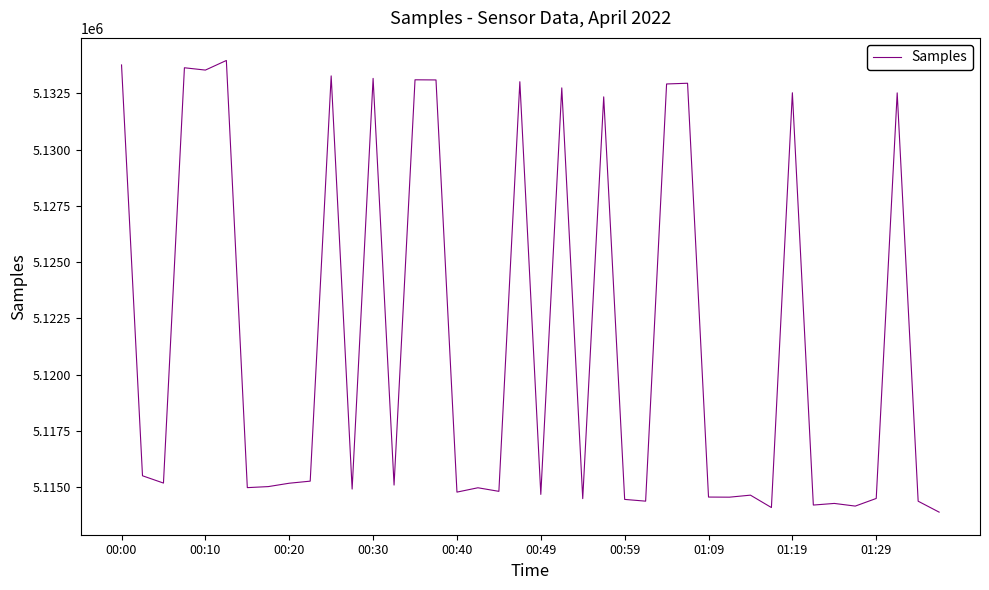

What is the maximum value shown in the chart?

5133963